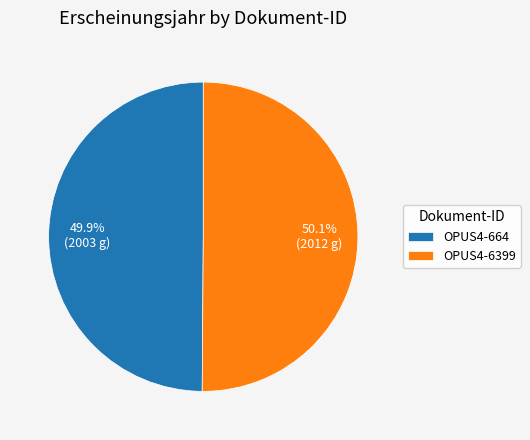

The OPUS4-6399 slice represents 36% of the pie. True or false?

False